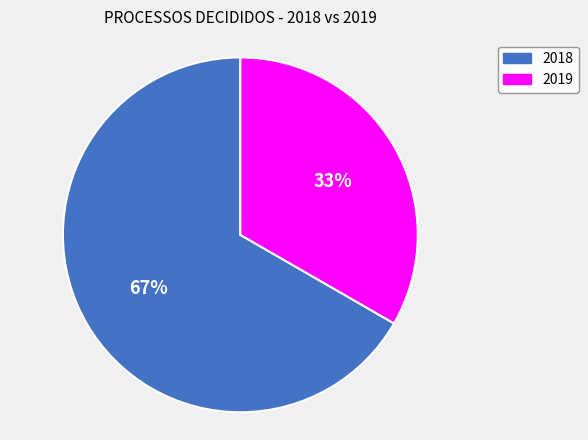

Which has a higher value, 2019 or 2018?

2018